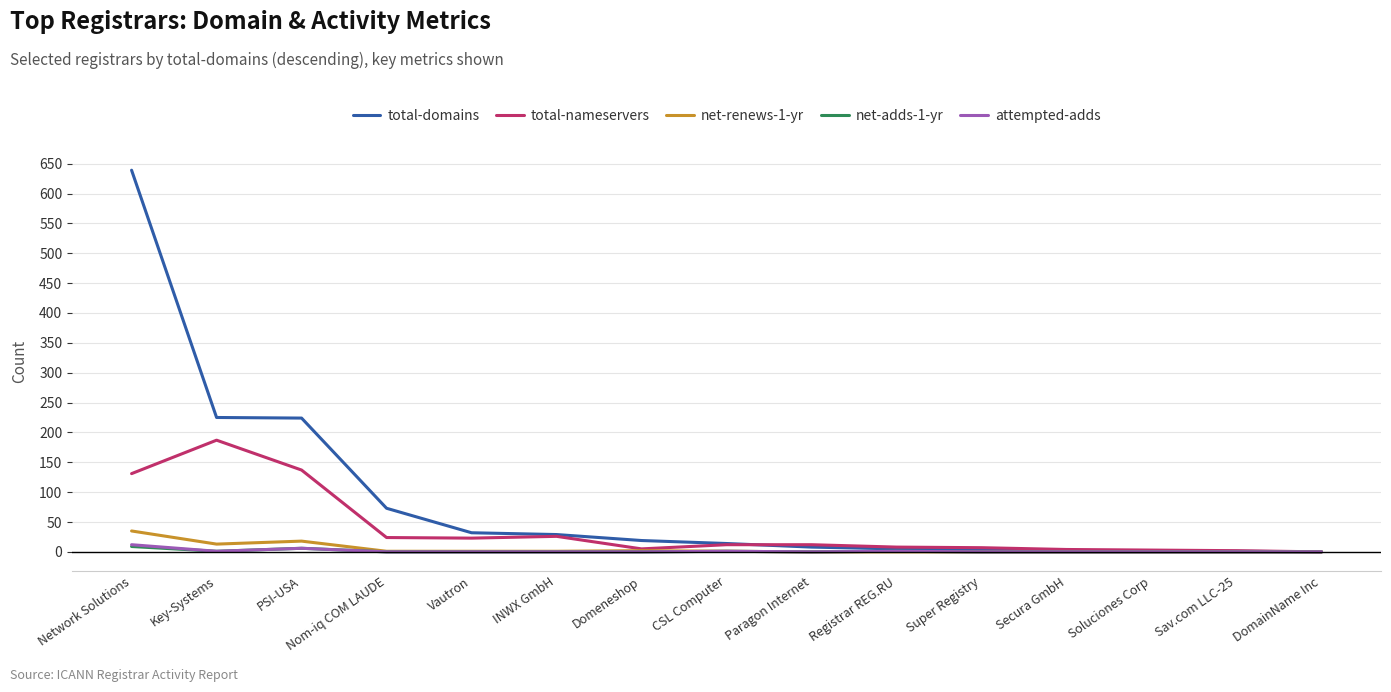

How many lines are shown in the chart?

5